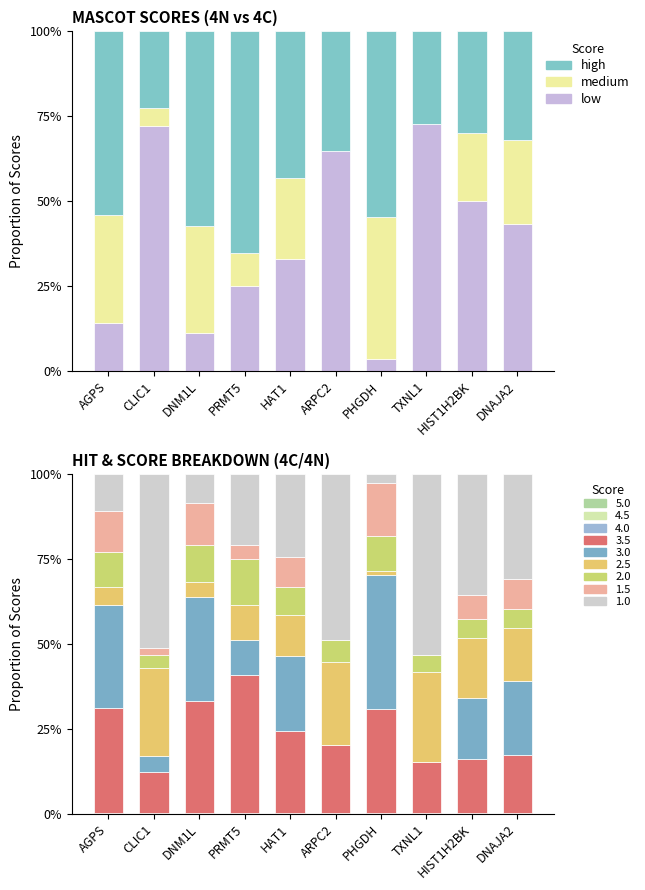

Reading left to right, what are all the values shown in this chart?

low: 0.1	0.7	0.1	0.3	0.3	0.6	0.0	0.7	0.5	0.4
medium: 0.3	0.1	0.3	0.1	0.2	0.0	0.4	0.0	0.2	0.2
high: 0.5	0.2	0.6	0.7	0.4	0.4	0.5	0.3	0.3	0.3